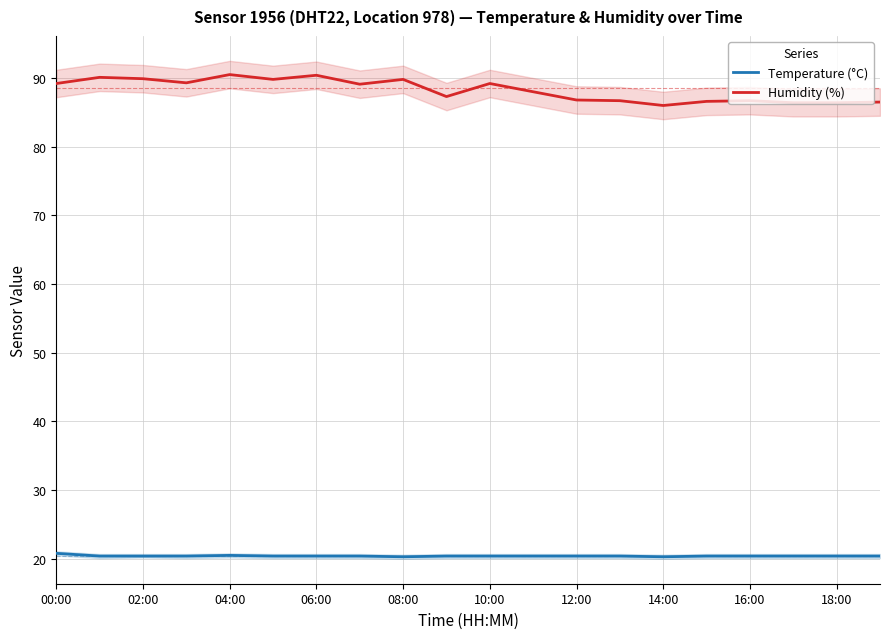

Reading left to right, transcribe all the data shown in this chart.

Temperature (°C): 20.8	20.4	20.4	20.4	20.5	20.4	20.4	20.4	20.3	20.4	20.4	20.4	20.4	20.4	20.3	20.4	20.4	20.4	20.4	20.4
Humidity (%): 89.2	90.1	89.9	89.3	90.5	89.8	90.4	89.1	89.8	87.3	89.2	88.0	86.8	86.7	86.0	86.6	86.7	86.4	86.4	86.5